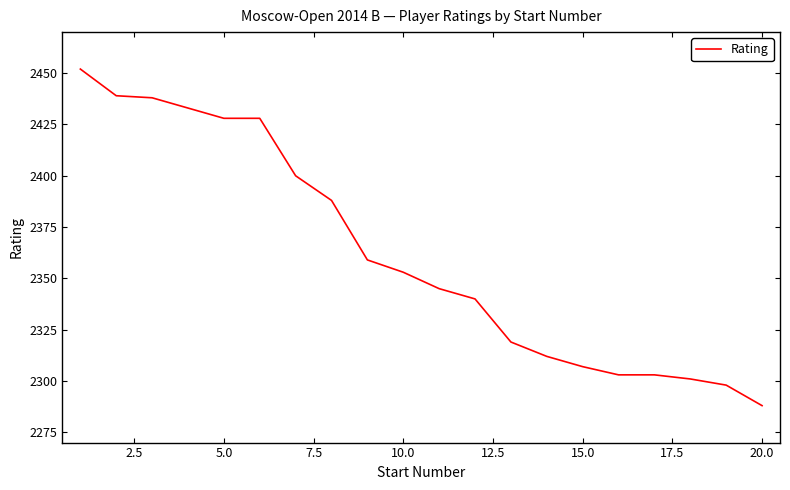

How many lines are shown in the chart?

1